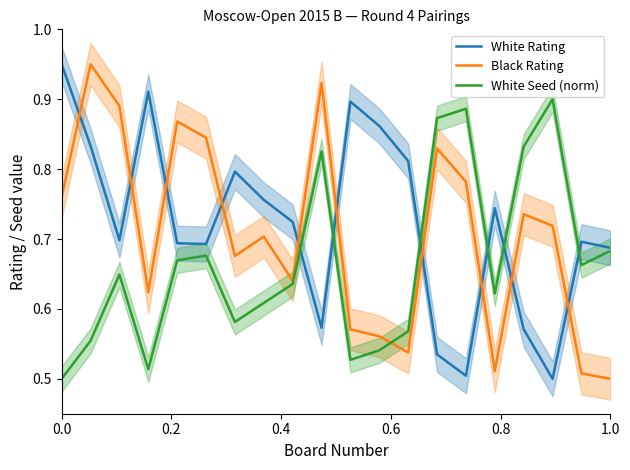

Which series ends up on top after the final intersection of White Seed (norm) and White Rating?

White Rating